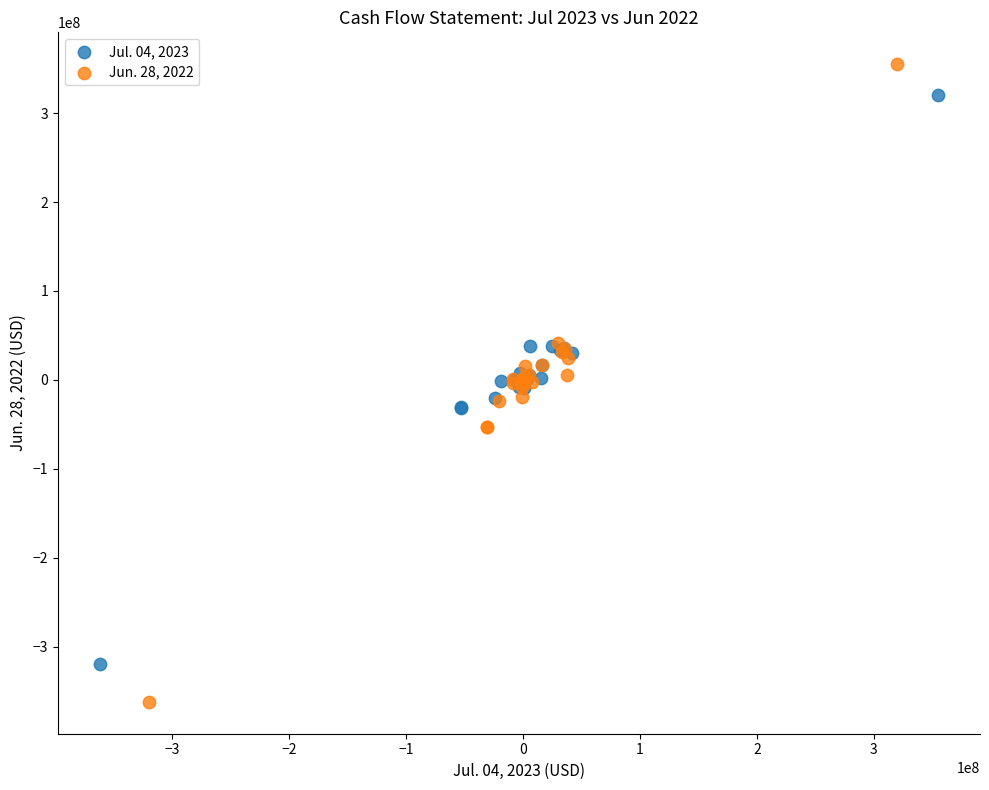

Which series reaches the maximum Y coordinate?

Jun. 28, 2022